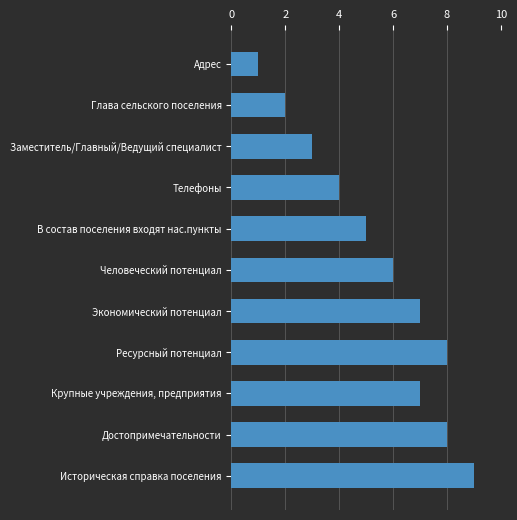

What is the sum of all values?

60